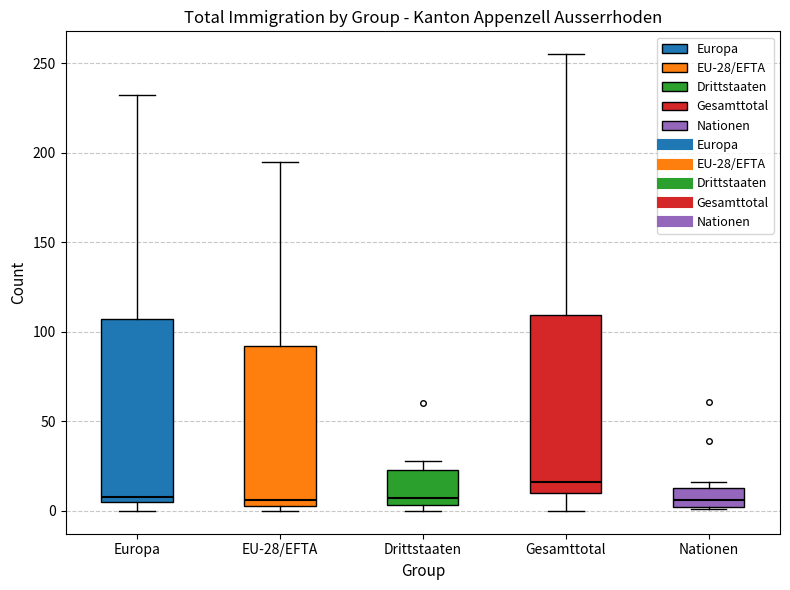

Which box's median line is the highest?

Gesamttotal